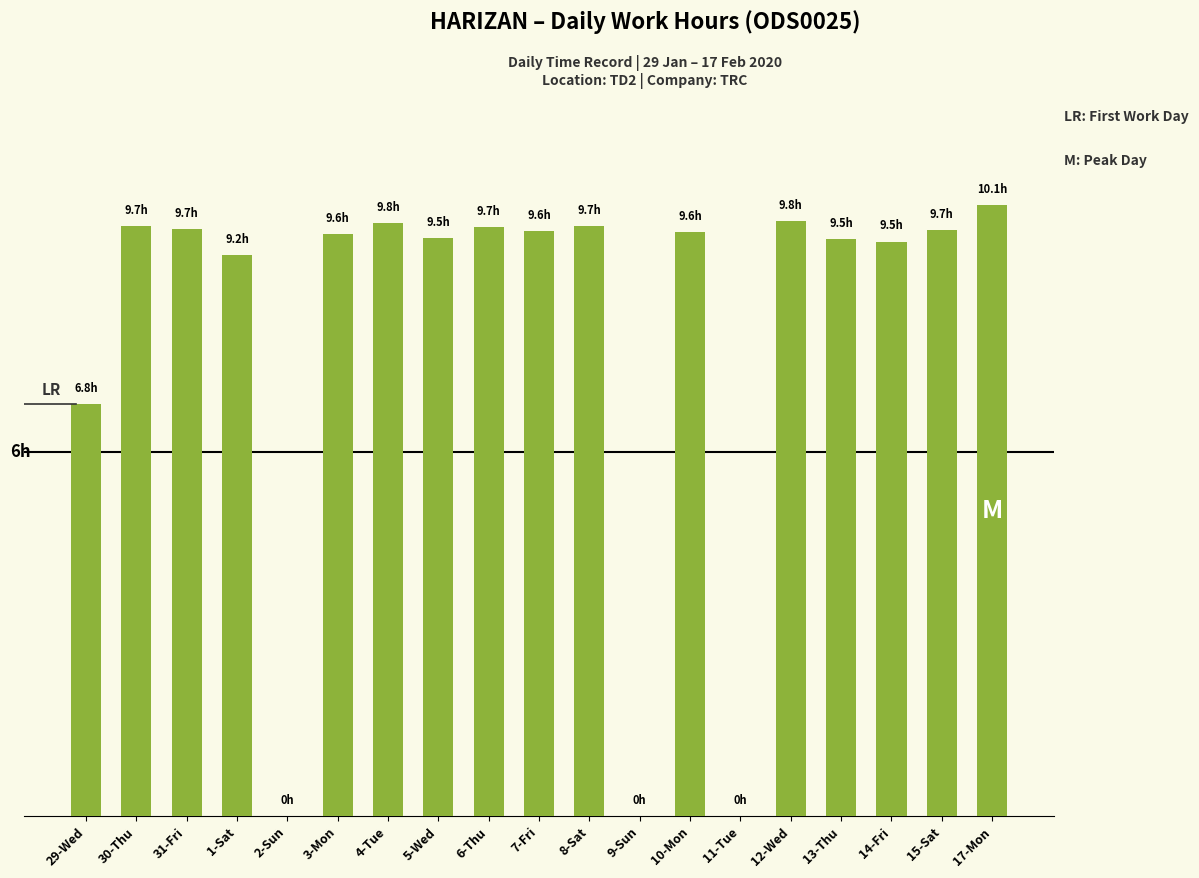

What position from the left is 9-Sun?

12